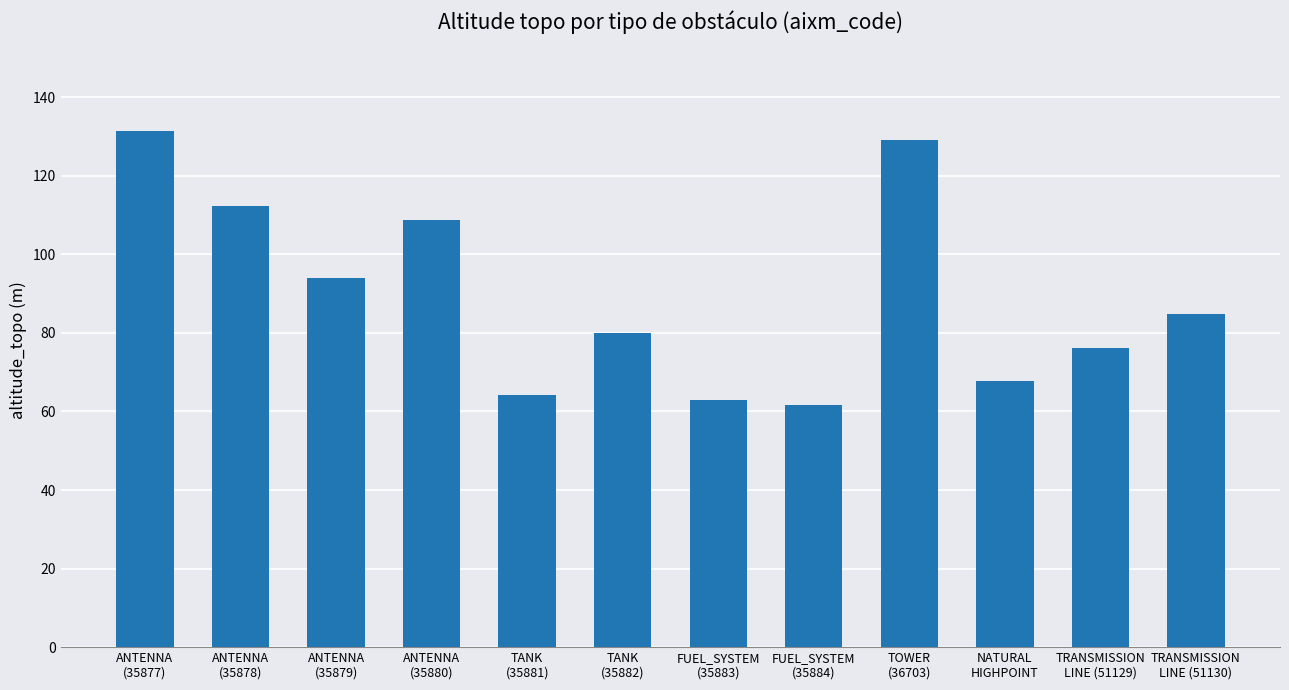

What position from the left is NATURAL
HIGHPOINT?

10